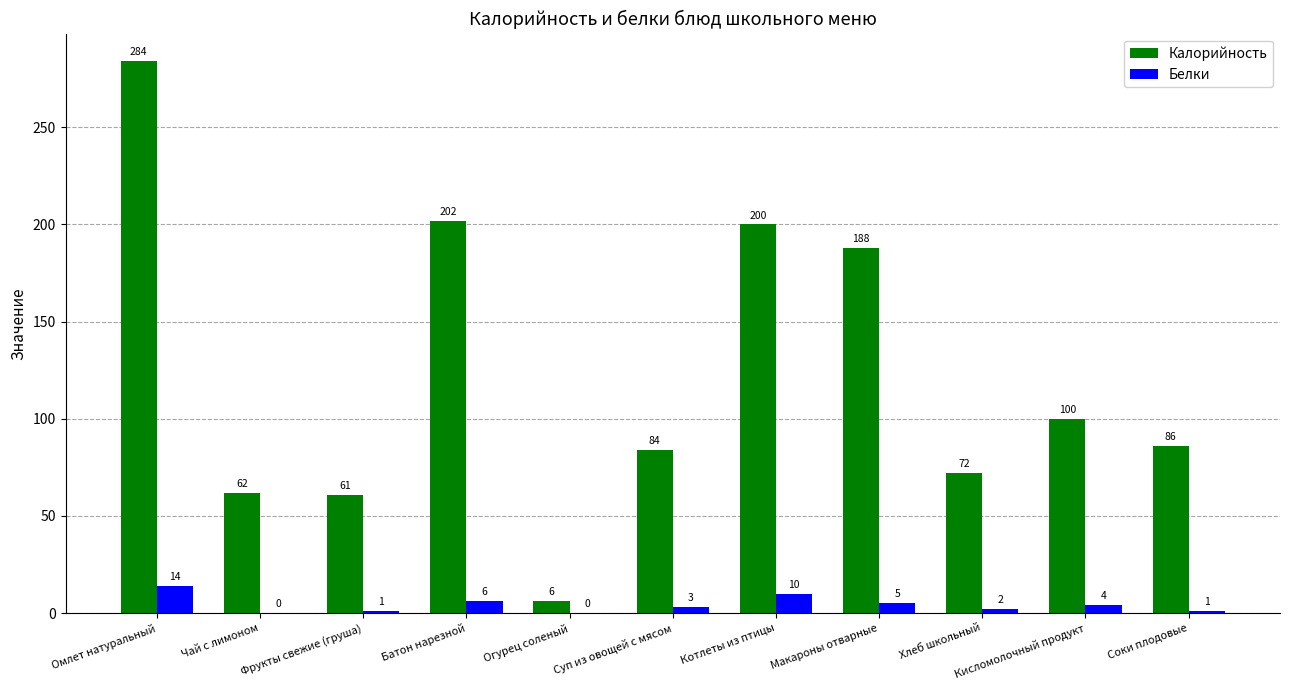

What is the highest value of the Калорийность series?

284